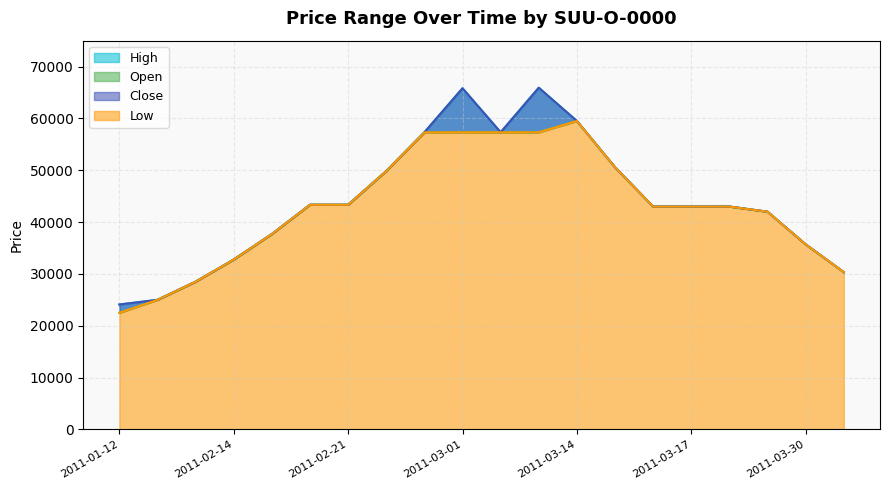

Reading left to right, transcribe all the data shown in this chart.

High: 2011-01-12=24100	2011-01-27=25000	2011-02-02=28500	2011-02-14=32775	2011-02-16=37691	2011-02-17=43344	2011-02-21=43344	2011-02-23=49845	2011-02-28=57321	2011-03-01=65815	2011-03-02=57321	2011-03-03=65919	2011-03-14=59500	2011-03-15=50575	2011-03-16=42989	2011-03-17=42989	2011-03-18=43000	2011-03-22=42000	2011-03-30=35700	2011-04-05=30345
Open: 2011-01-12=22500	2011-01-27=25000	2011-02-02=28500	2011-02-14=32775	2011-02-16=37691	2011-02-17=43344	2011-02-21=43344	2011-02-23=49845	2011-02-28=57300	2011-03-01=57321	2011-03-02=57321	2011-03-03=57321	2011-03-14=59500	2011-03-15=50575	2011-03-16=42989	2011-03-17=42989	2011-03-18=42989	2011-03-22=42000	2011-03-30=35700	2011-04-05=30345
Close: 2011-01-12=24100	2011-01-27=25000	2011-02-02=28500	2011-02-14=32775	2011-02-16=37691	2011-02-17=43344	2011-02-21=43344	2011-02-23=49845	2011-02-28=57321	2011-03-01=65815	2011-03-02=57321	2011-03-03=65919	2011-03-14=59500	2011-03-15=50575	2011-03-16=42989	2011-03-17=42989	2011-03-18=43000	2011-03-22=42000	2011-03-30=35700	2011-04-05=30345
Low: 2011-01-12=22500	2011-01-27=25000	2011-02-02=28500	2011-02-14=32775	2011-02-16=37691	2011-02-17=43344	2011-02-21=43344	2011-02-23=49845	2011-02-28=57300	2011-03-01=57321	2011-03-02=57321	2011-03-03=57321	2011-03-14=59500	2011-03-15=50575	2011-03-16=42989	2011-03-17=42989	2011-03-18=42989	2011-03-22=42000	2011-03-30=35700	2011-04-05=30345